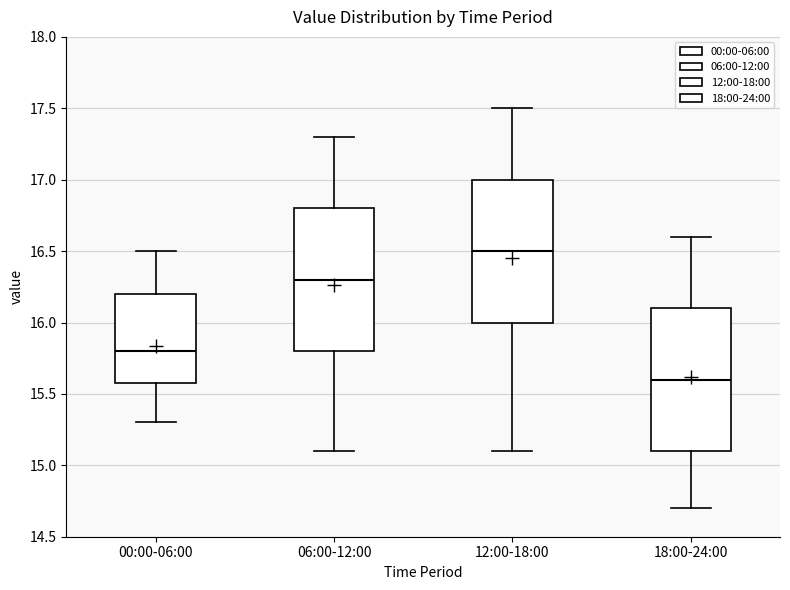

Which box's median line is the lowest?

18:00-24:00